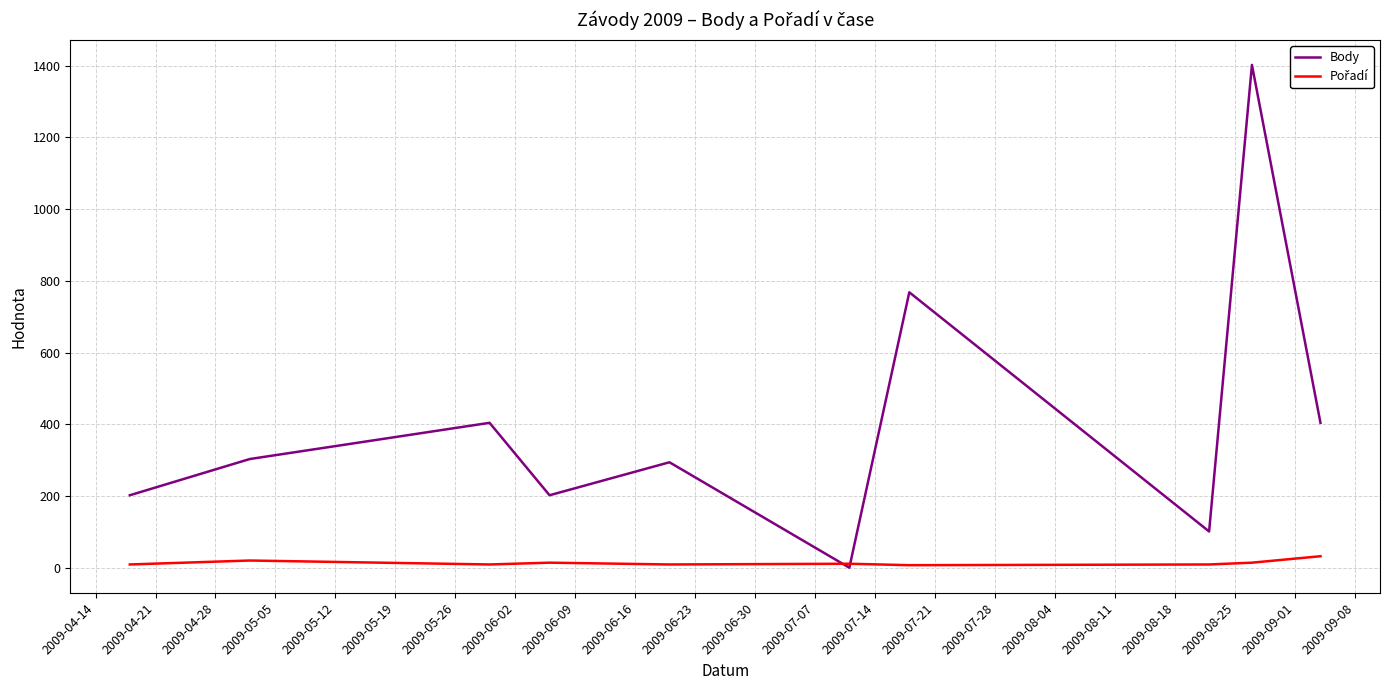

Which series has the largest total across all categories?

Body